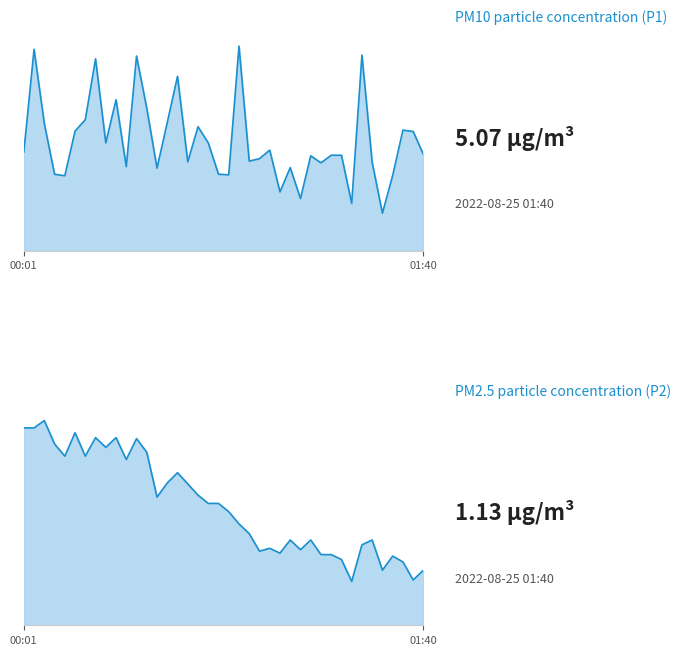

True or false: P1 line and P2 line intersect in this chart.

False